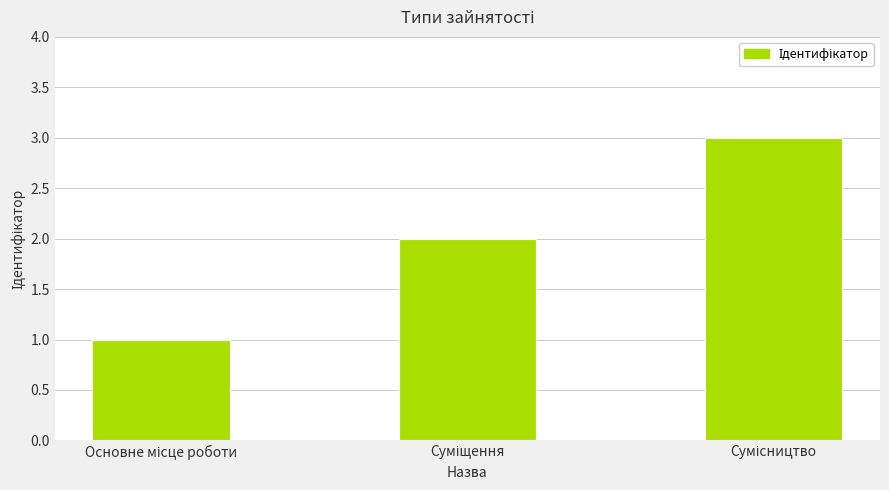

What is the maximum value shown in the chart?

3